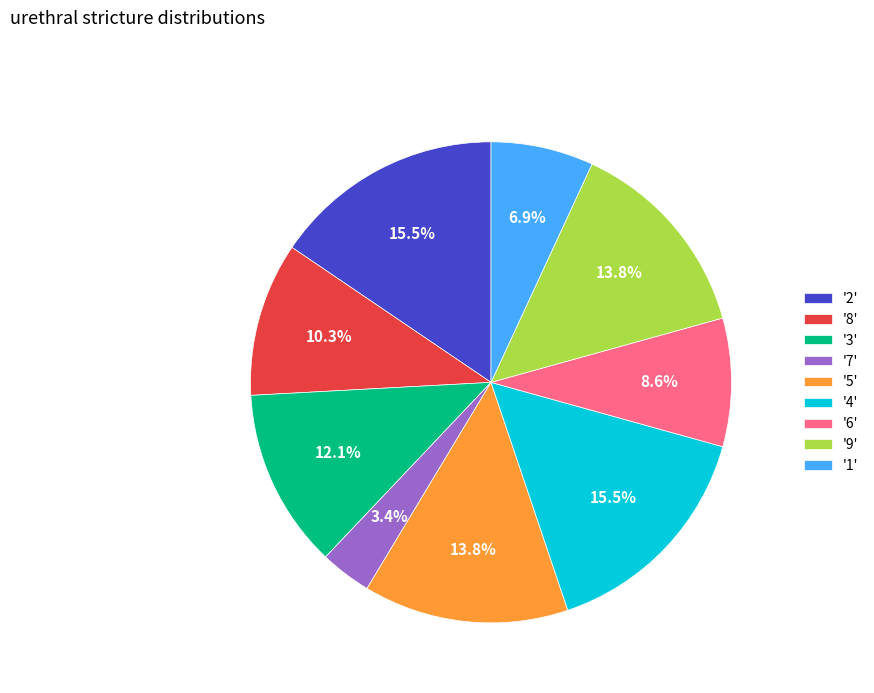

Combined, do '5' and '9' account for over 50%?

No